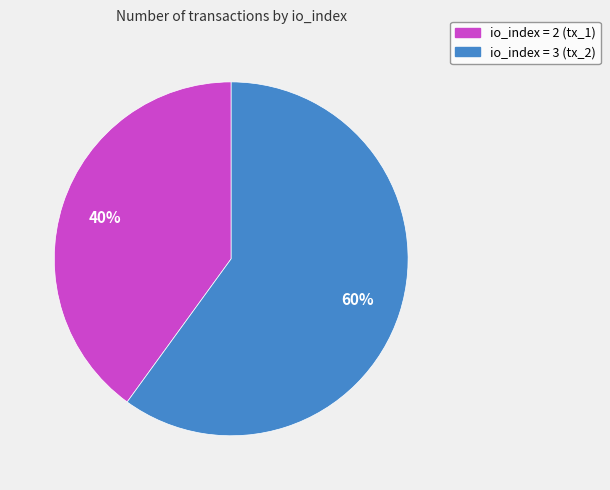

How many segments does this pie chart have?

2